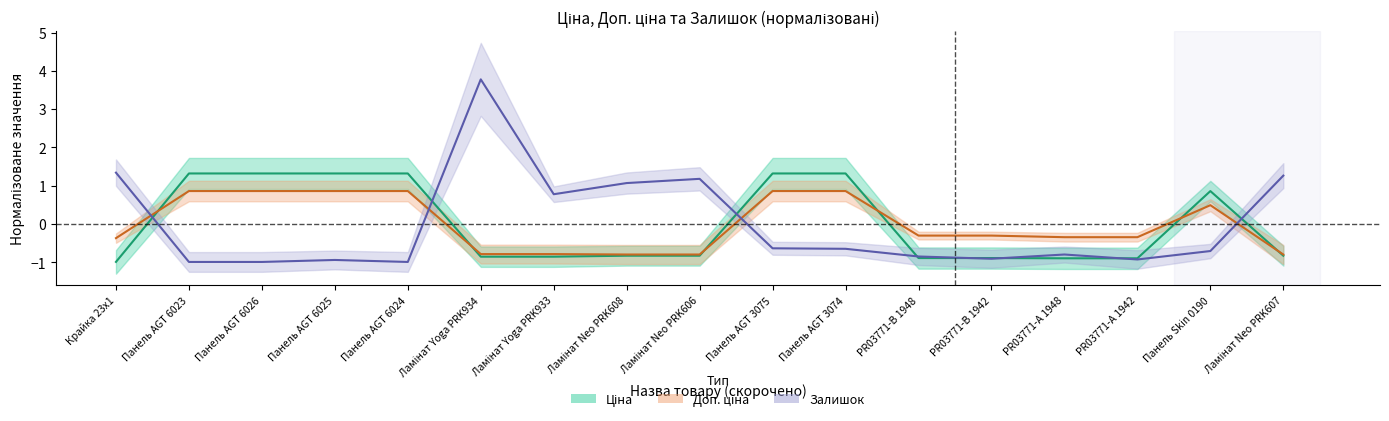

Count the number of categories in the chart.

17